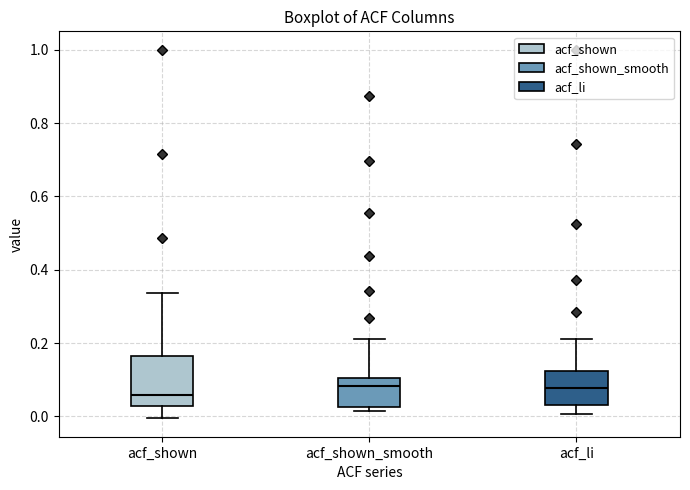

Reading left to right, read every box against the y-axis: the position of its median line, the range the box covers, and the ends of its whiskers. The values are not printed on the chart, so give them approximately, as read against the axis.

acf_shown: median 0.06, box 0.02 to 0.16, whiskers 0.00 to 0.34
acf_shown_smooth: median 0.08, box 0.02 to 0.10, whiskers 0.02 (just below the box's lower edge) to 0.22
acf_li: median 0.08, box 0.04 to 0.12, whiskers 0.00 to 0.22